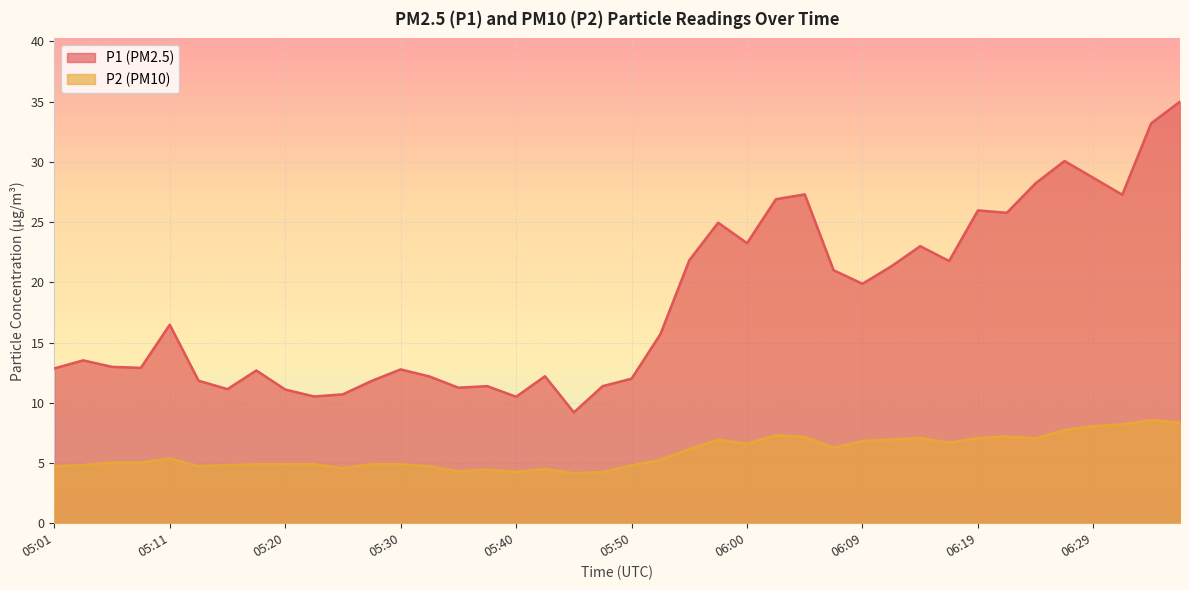

True or false: P1 and P2 cross at least once.

False